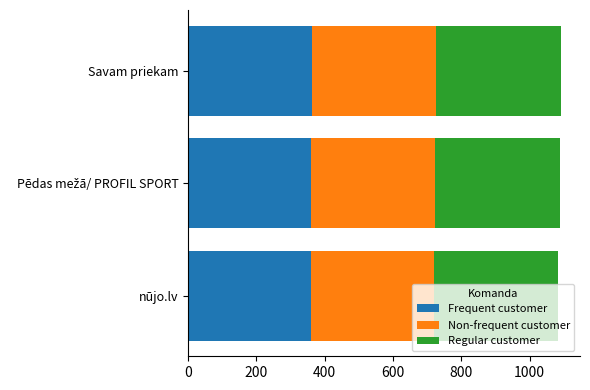

What is the total value across all series at Savam priekam?

1093